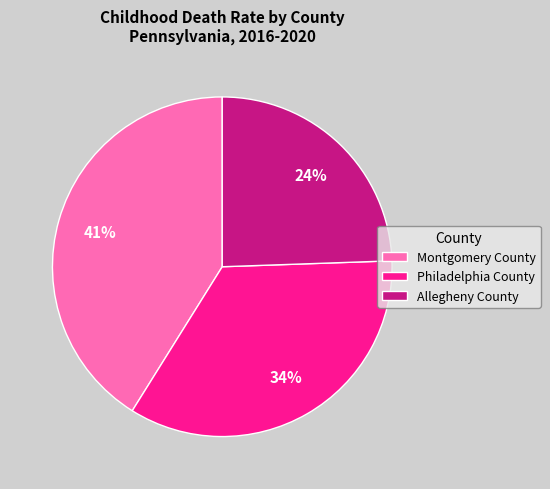

To the nearest percent, what percentage of the pie is Allegheny County?

24%